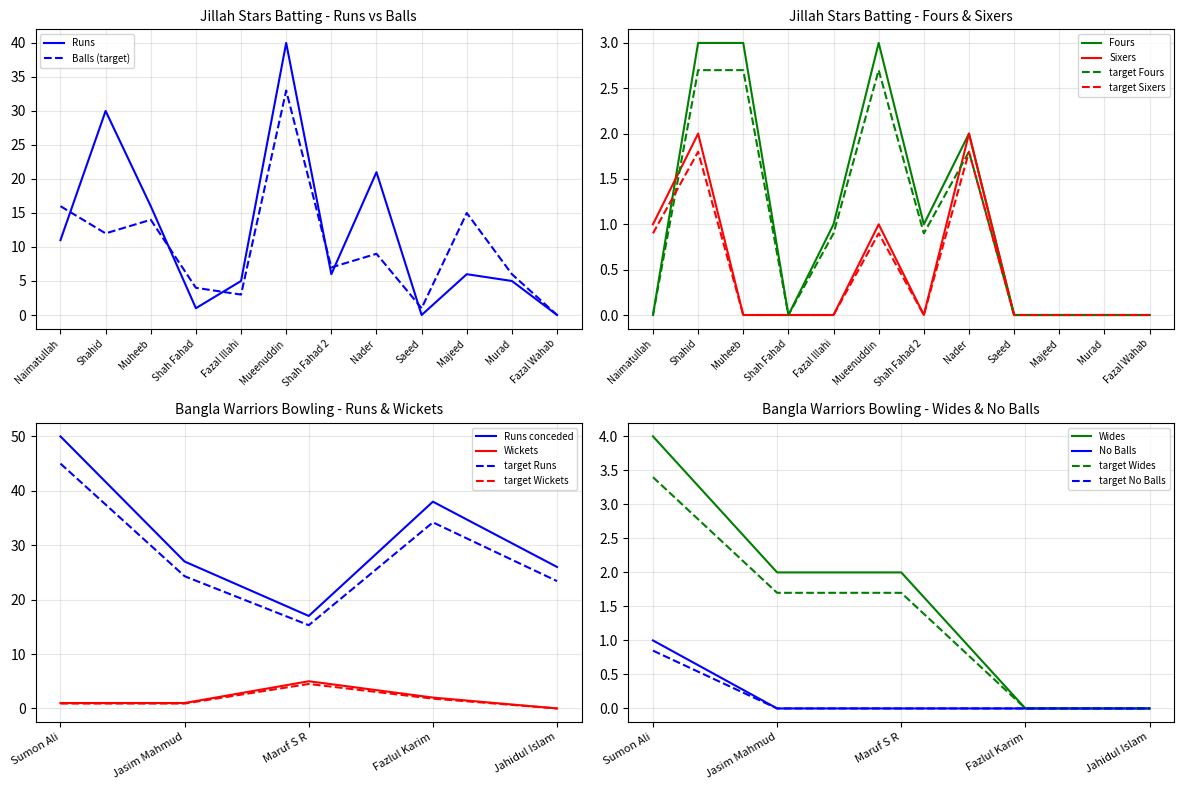

Which category has the highest value across all series?

Mueenuddin